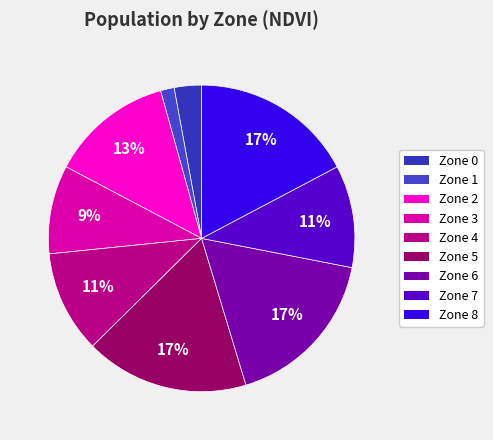

How many segments does this pie chart have?

9